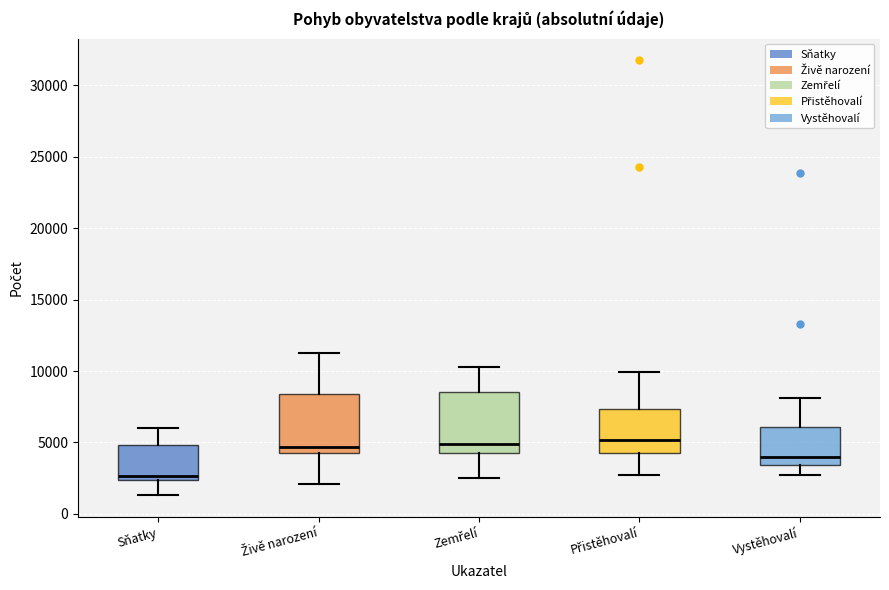

Reading left to right, transcribe this box plot: for each box, give where its median line is, the range the box spans, and where its two whiskers end, as read against the y-axis. The values are not printed on the chart, so give them approximately, as read against the axis.

Sňatky: median 2500 (just above the box's lower edge), box 2500 to 5000, whiskers 1500 to 6000
Živě narození: median 4500, box 4000 to 8500, whiskers 2000 to 11500
Zemřelí: median 5000, box 4500 to 8500, whiskers 2500 to 10500
Přistěhovalí: median 5000, box 4500 to 7500, whiskers 2500 to 10000
Vystěhovalí: median 4000, box 3500 to 6000, whiskers 2500 to 8000